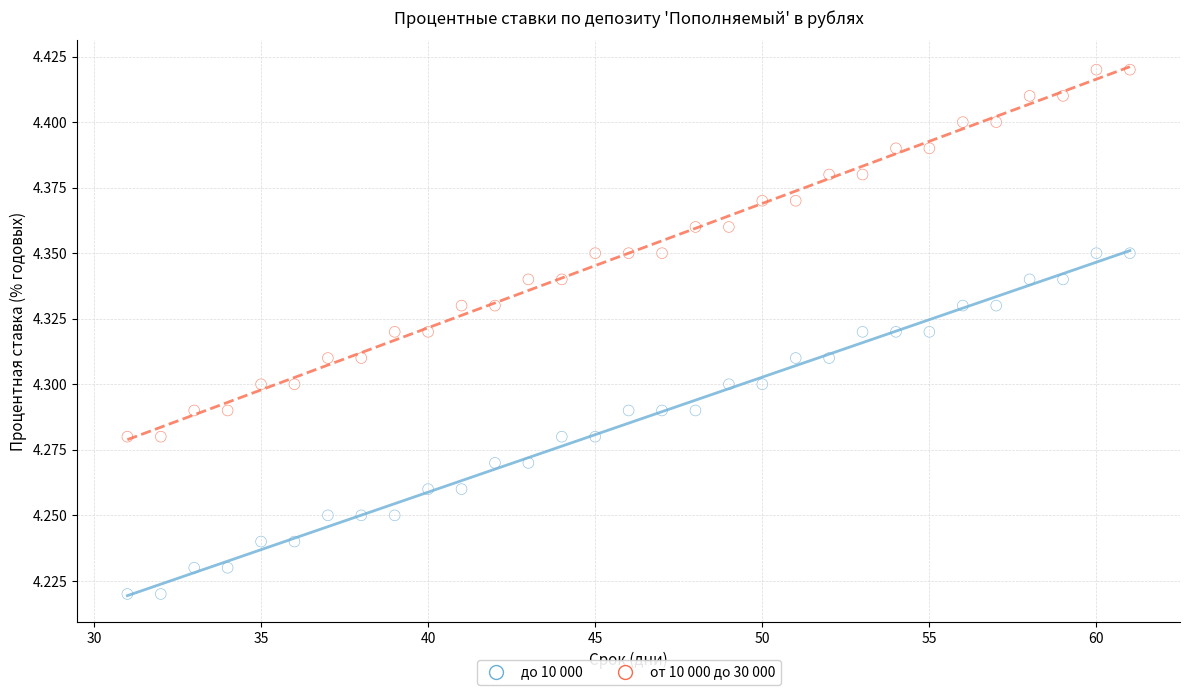

Which series has the largest Y range (max minus min)?

от 10 000 до 30 000